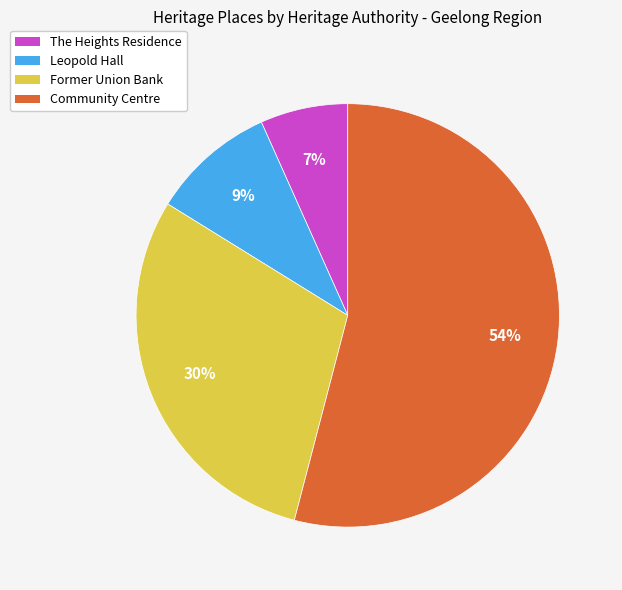

To the nearest percent, what is the average slice percentage?

25%